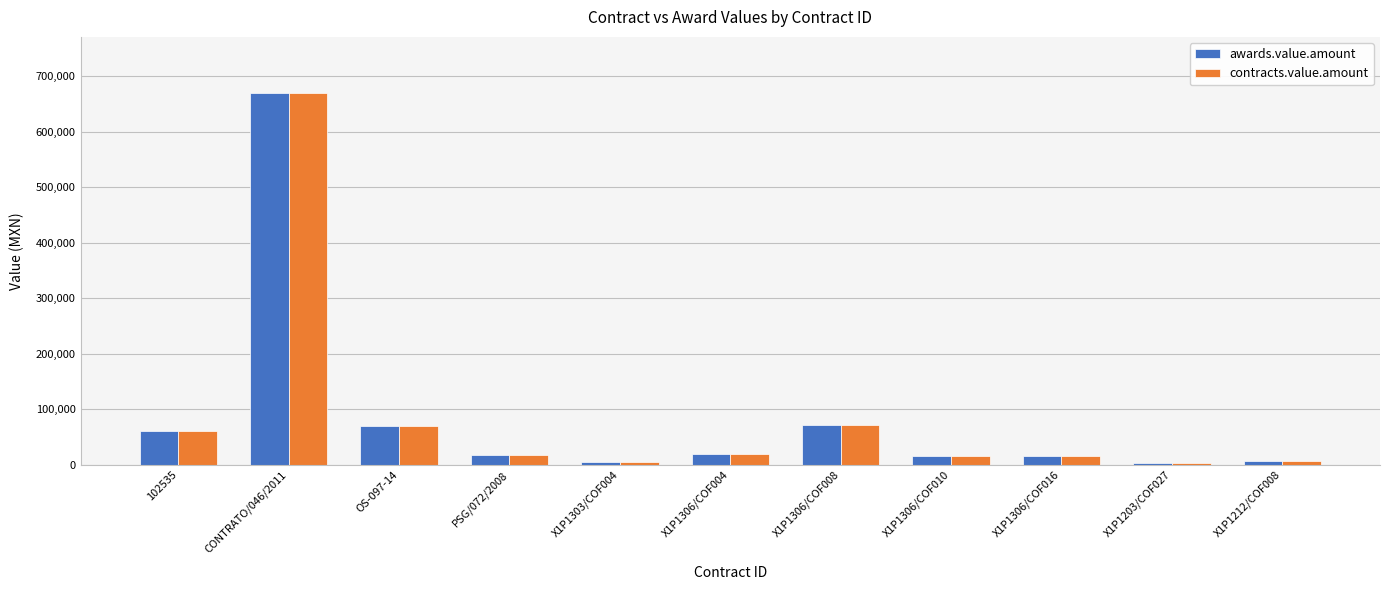

Which category has the highest value in the contracts.value.amount series?

CONTRATO/046/2011